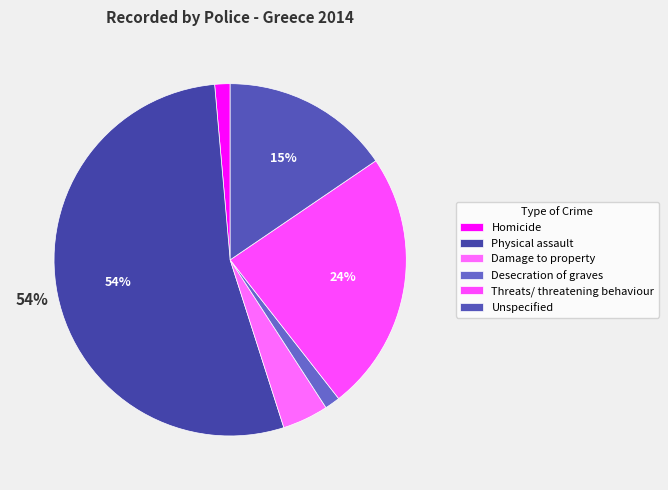

Approximately how many times larger is the value at Homicide compared to Damage to property?

0.3